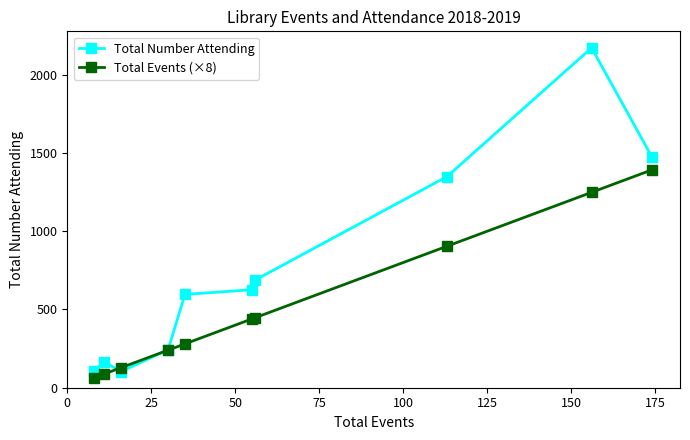

True or false: Total Events (×8) and Total Number Attending cross at least once.

True